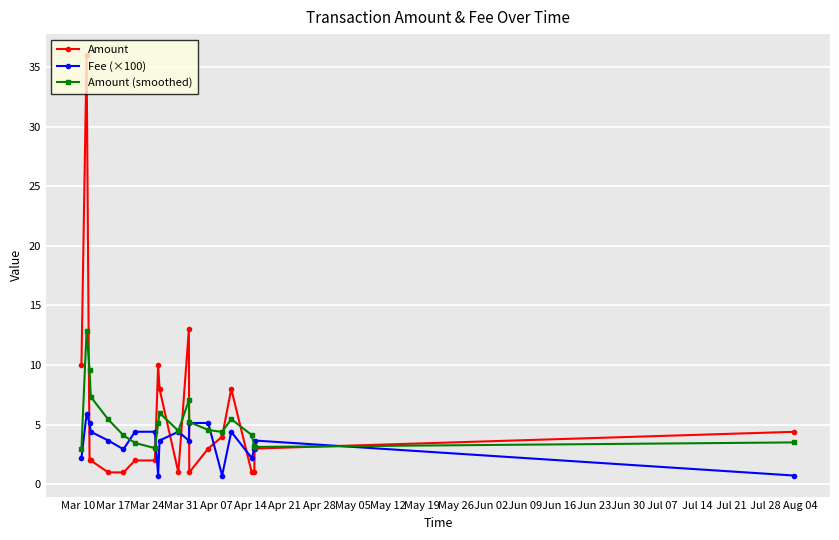

Which series has the widest spread of values?

Amount